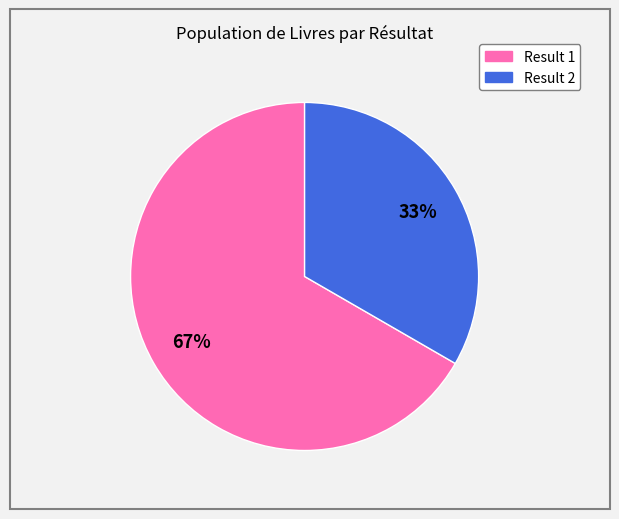

Which category has the biggest portion of the pie?

Result 1